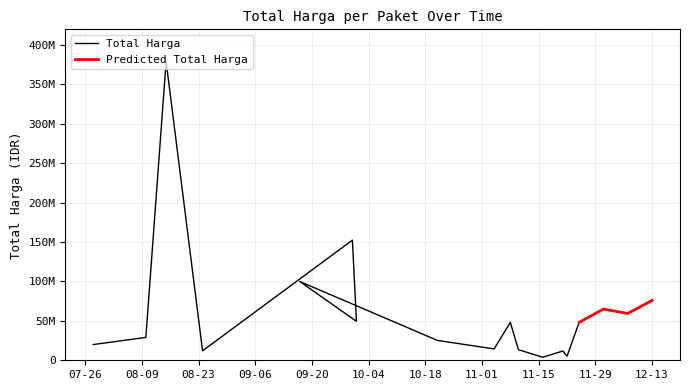

The chart shows a value of 627838776 at 2022-08-15. True or false?

False